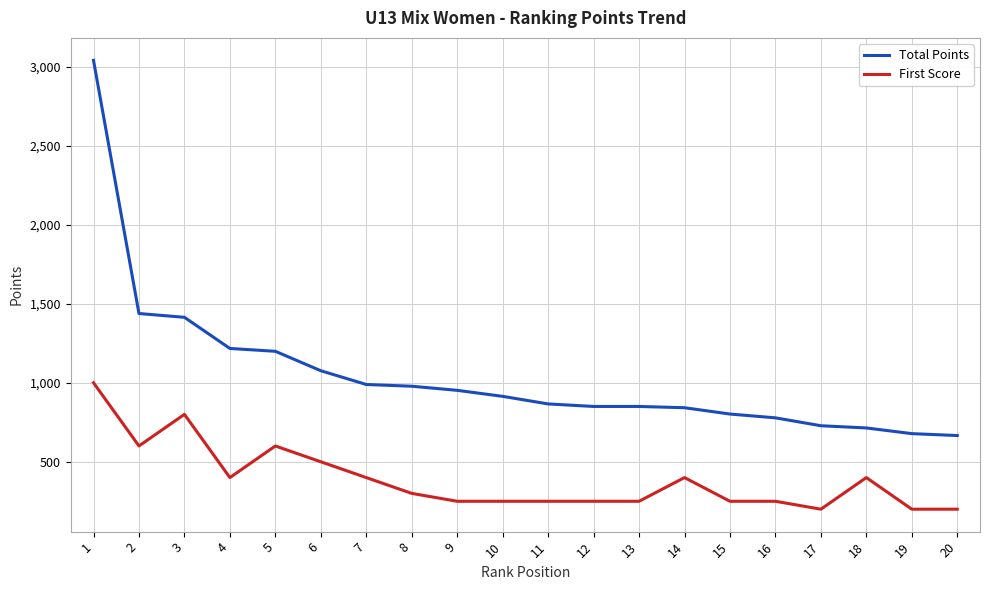

Is this an area chart (filled region under the line)?

No